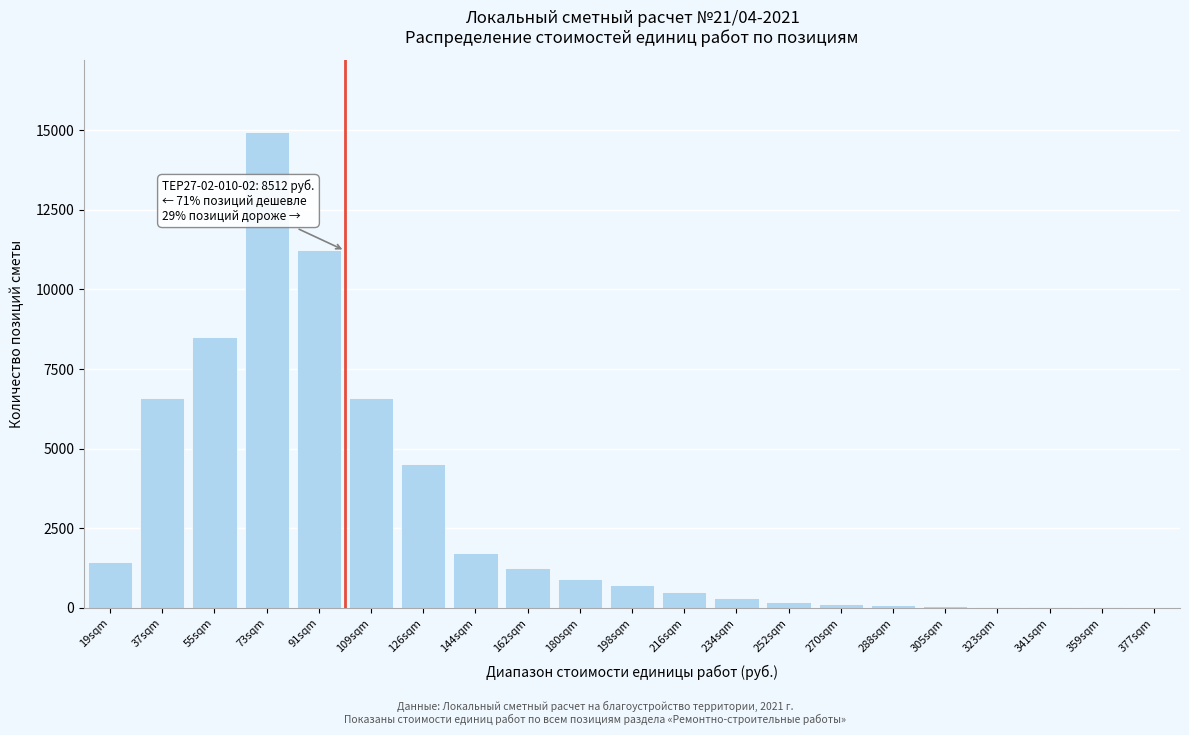

Is it true that the value at 144sqm is 1116?

False